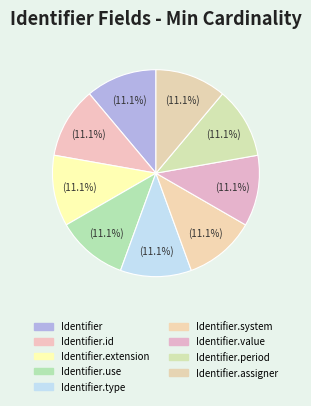

Which category has the biggest portion of the pie?

Identifier.type